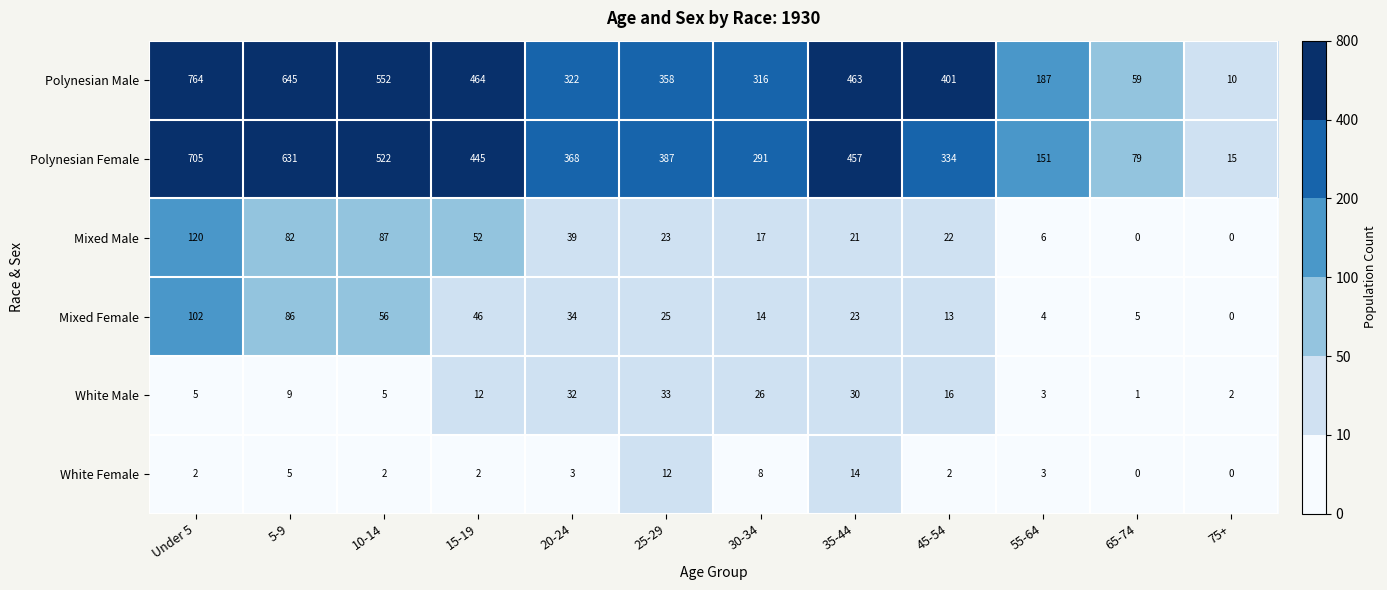

At how many categories does at least one series exceed 190?

9